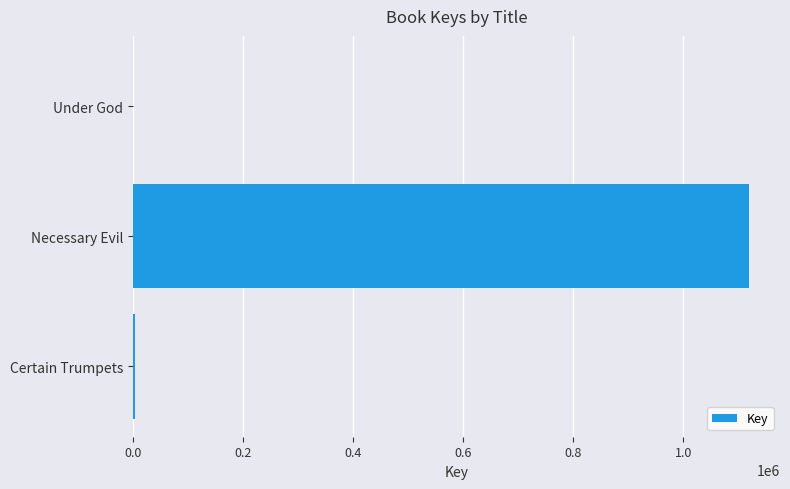

Count the number of categories in the chart.

3